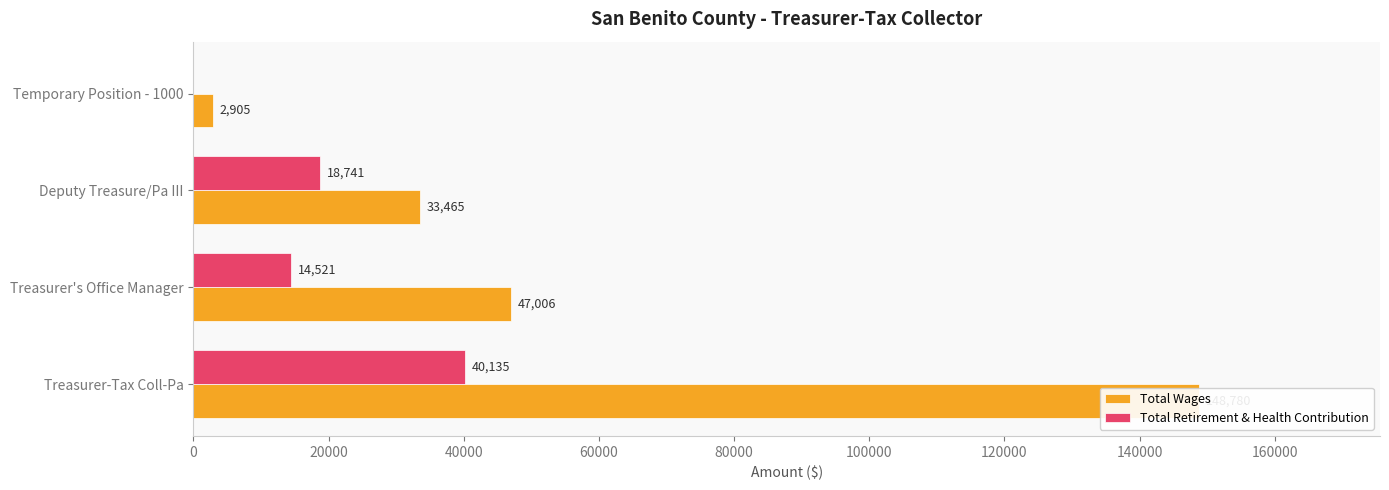

Rank the series at Treasurer-Tax Coll-Pa from lowest to highest value.

Total Retirement & Health Contribution, Total Wages